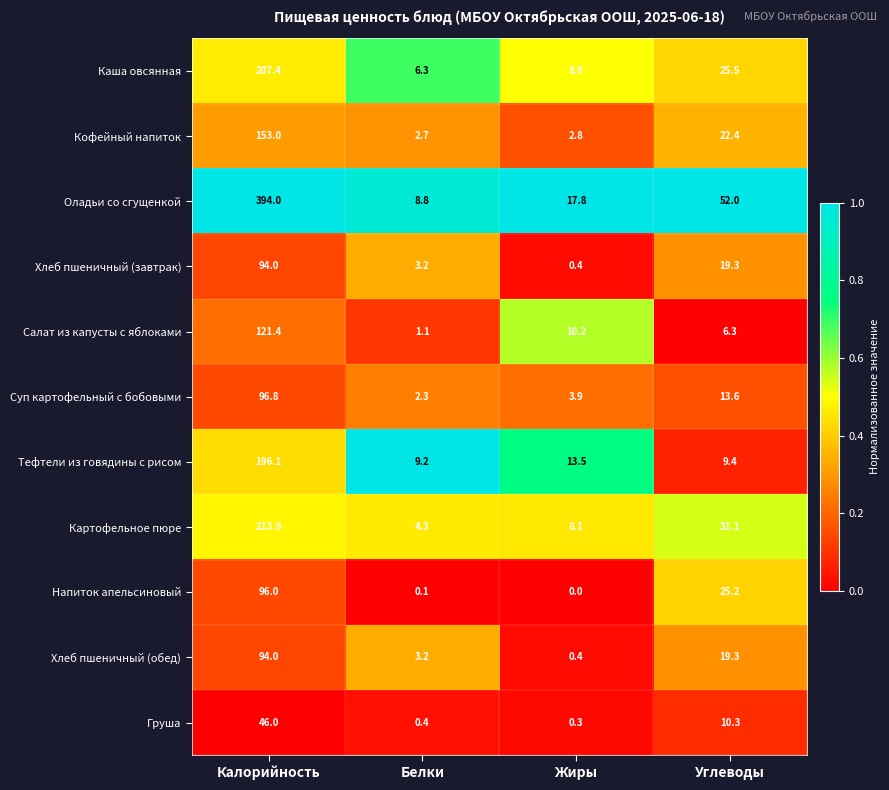

Between Жиры and Углеводы, which series saw the biggest shift?

Оладьи со сгущенкой